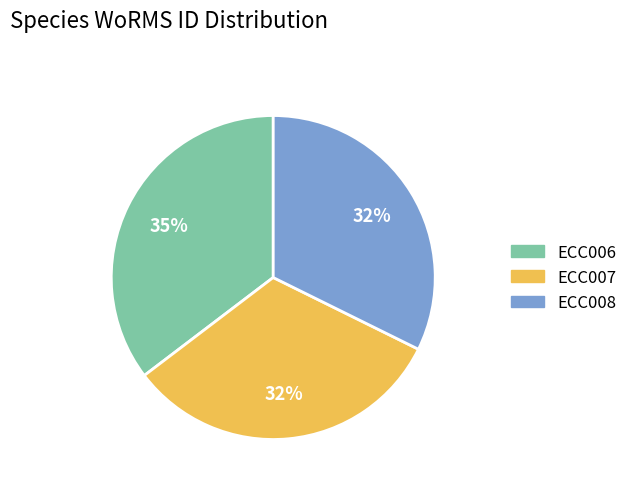

To the nearest percent, what portion does ECC008 represent?

32%